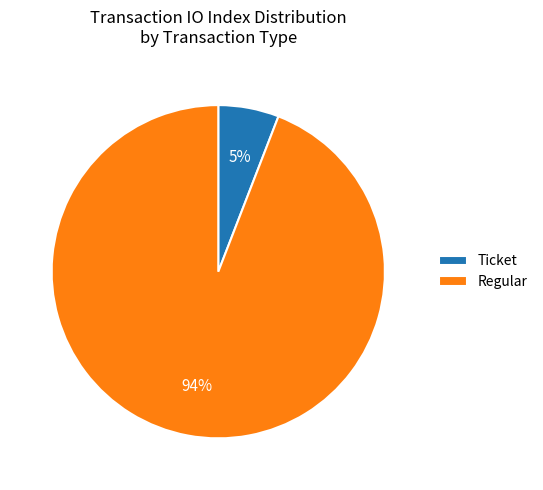

Rank the categories by value from highest to lowest.

Regular, Ticket